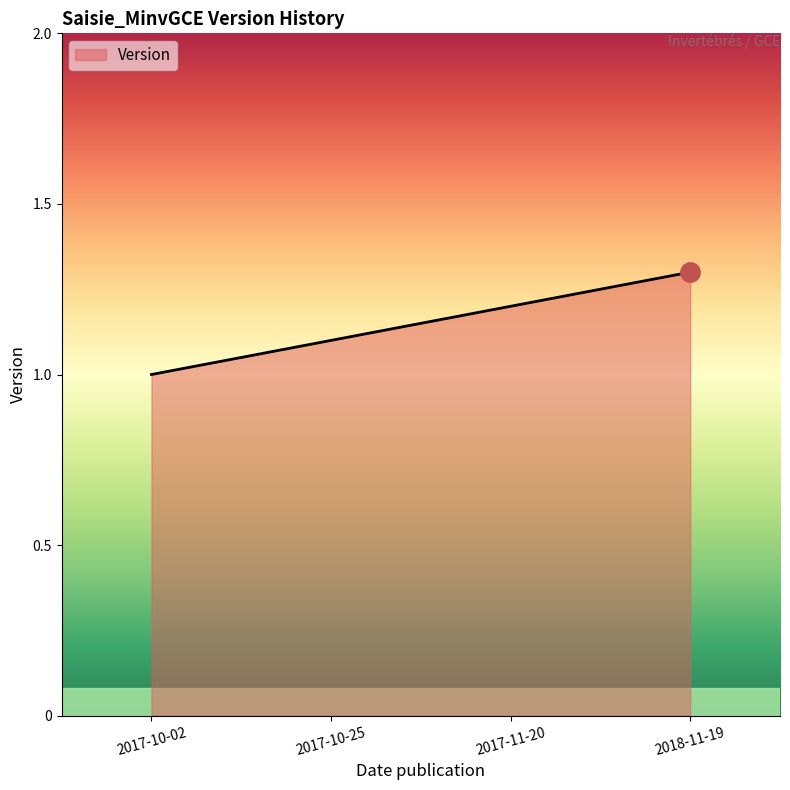

How many lines are shown in the chart?

1